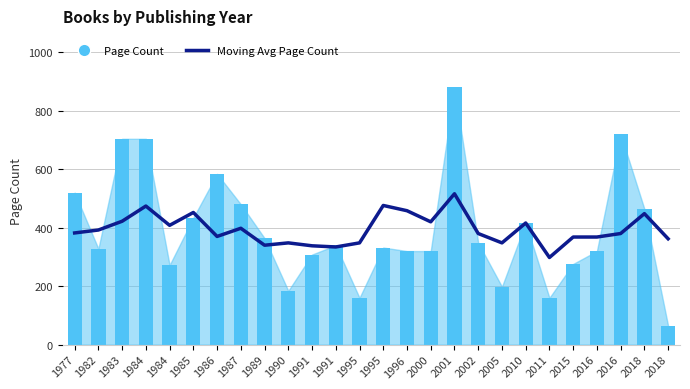

The Page Count series shows 704 at 1983. True or false?

True